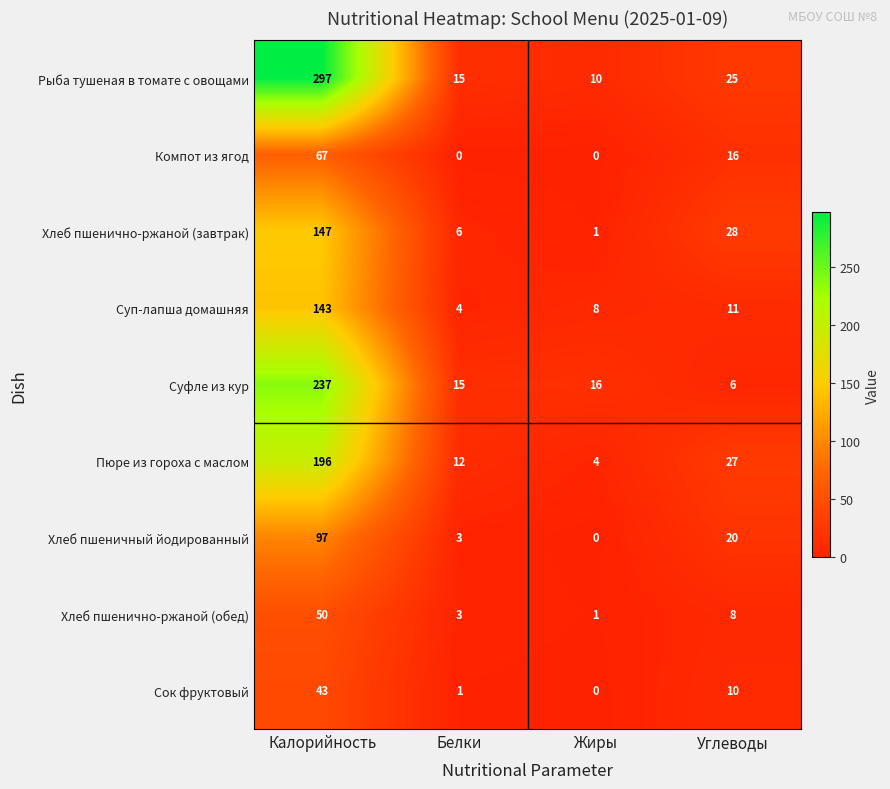

At how many categories does at least one series exceed 42?

1